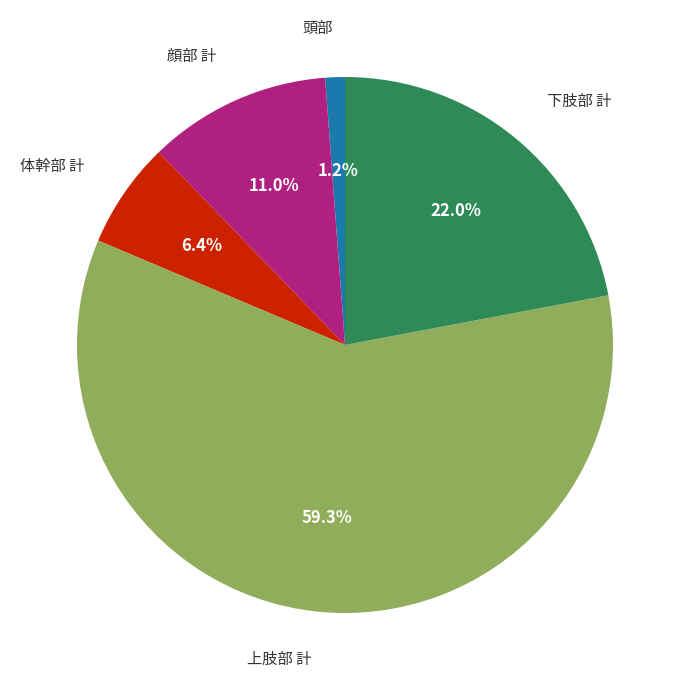

Is there a majority slice in this chart?

Yes